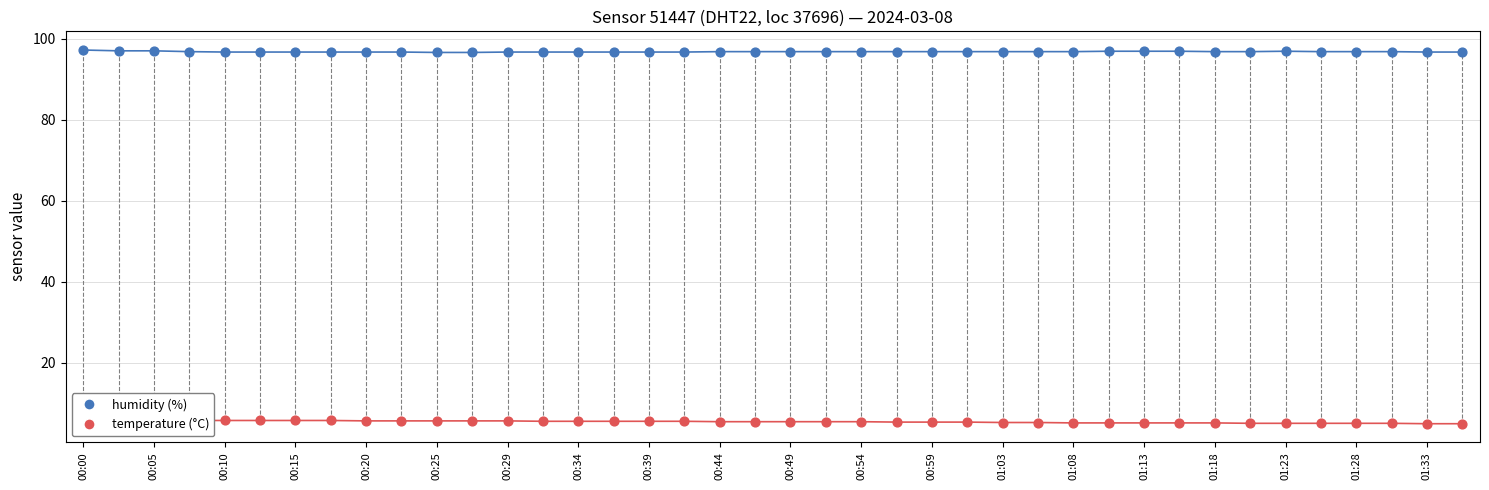

Which series has the largest total across all categories?

humidity